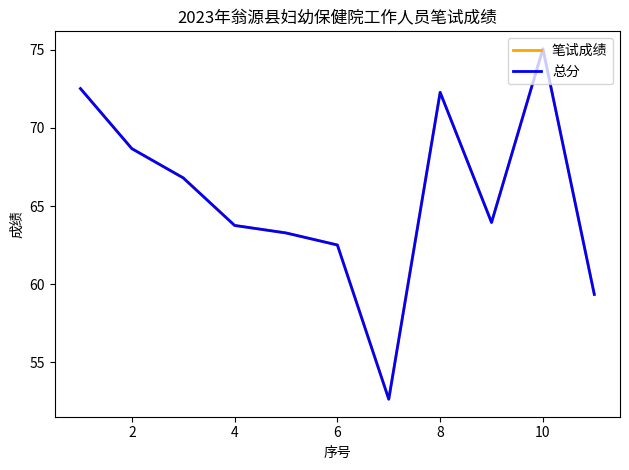

Does the chart display data point markers on the line(s)?

No